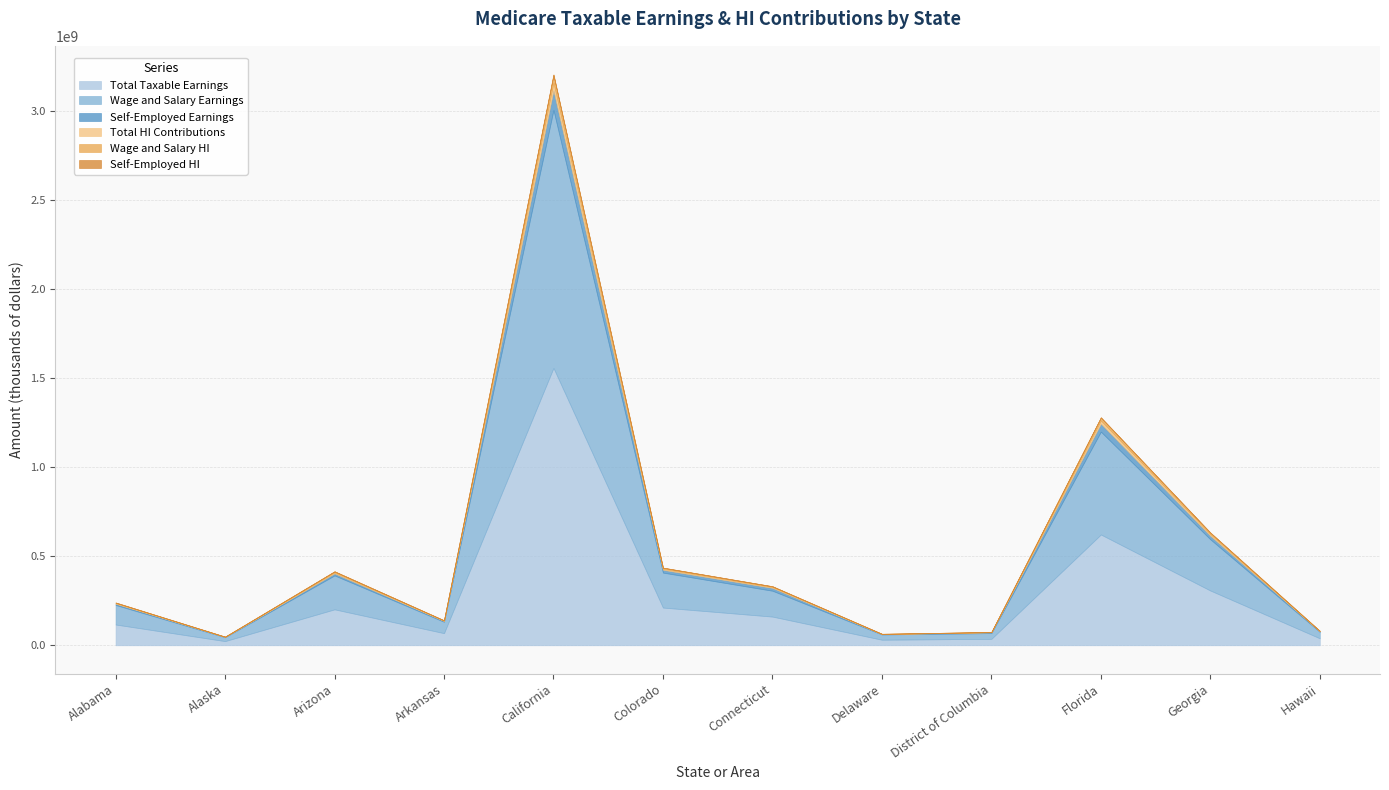

True or false: Wage and Salary Earnings and Self-Employed Earnings intersect in this chart.

False